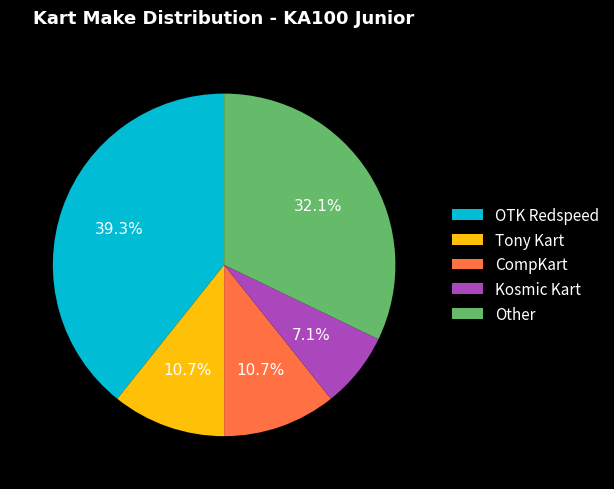

Does Other account for over 50% of the chart?

No